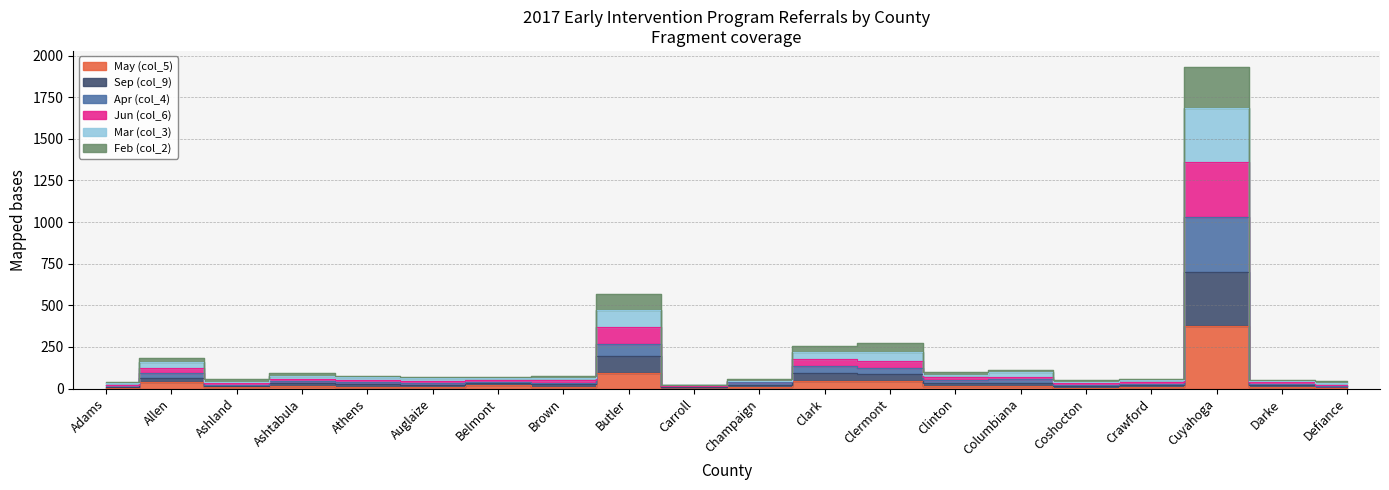

What is the label of the 20th point from the left?

Defiance